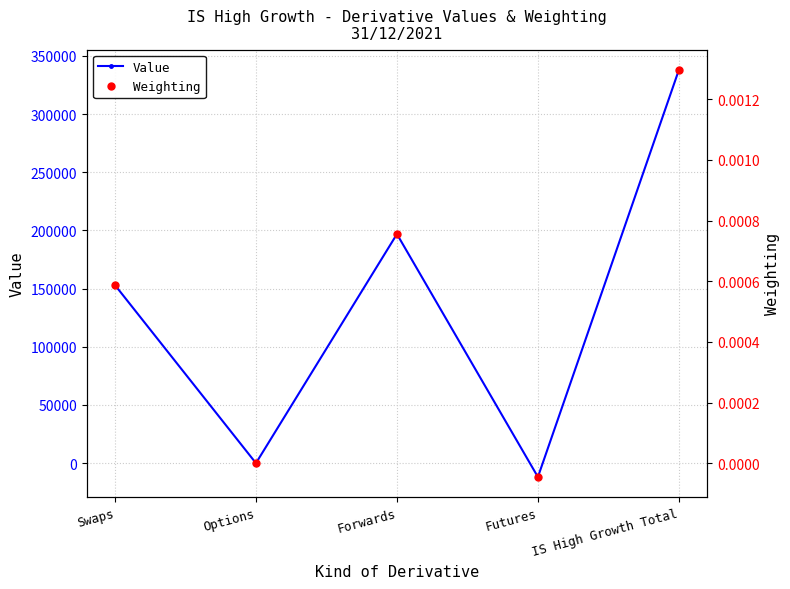

What is the minimum value shown in the chart?

-11890.7